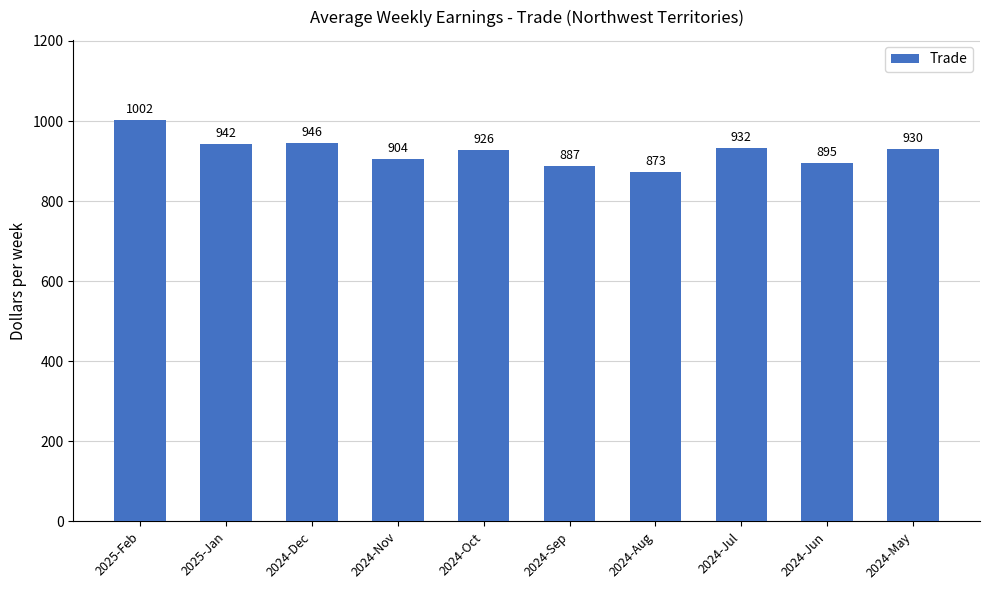

What is the label of the 1st bar from the right?

2024-May